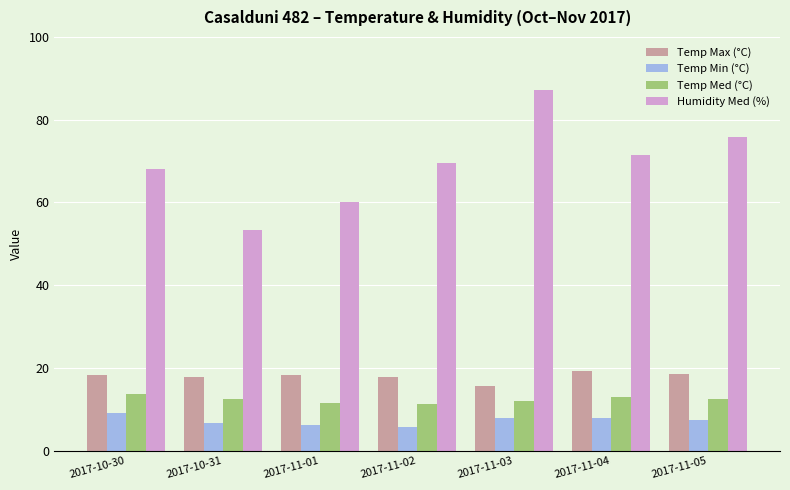

The Temp Max (°C) series shows 7.1 at 2017-11-01. True or false?

False